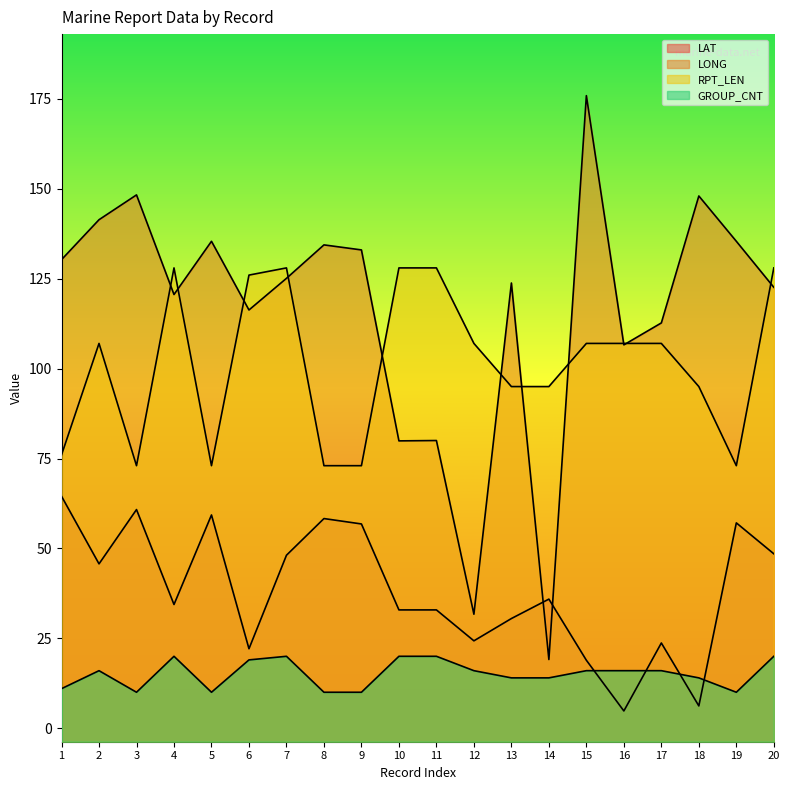

Where is RPT_LEN nearest to the value 100?

13